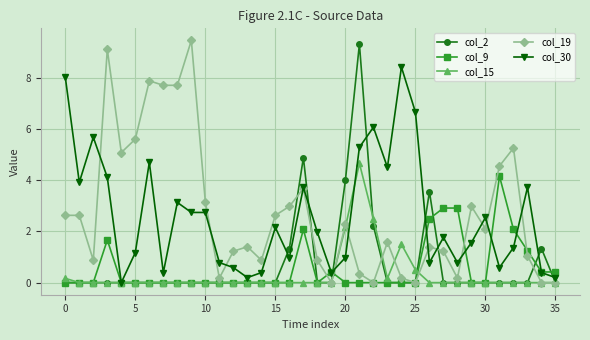

What is the value of the col_30 point at the 28th from the left?

1.8